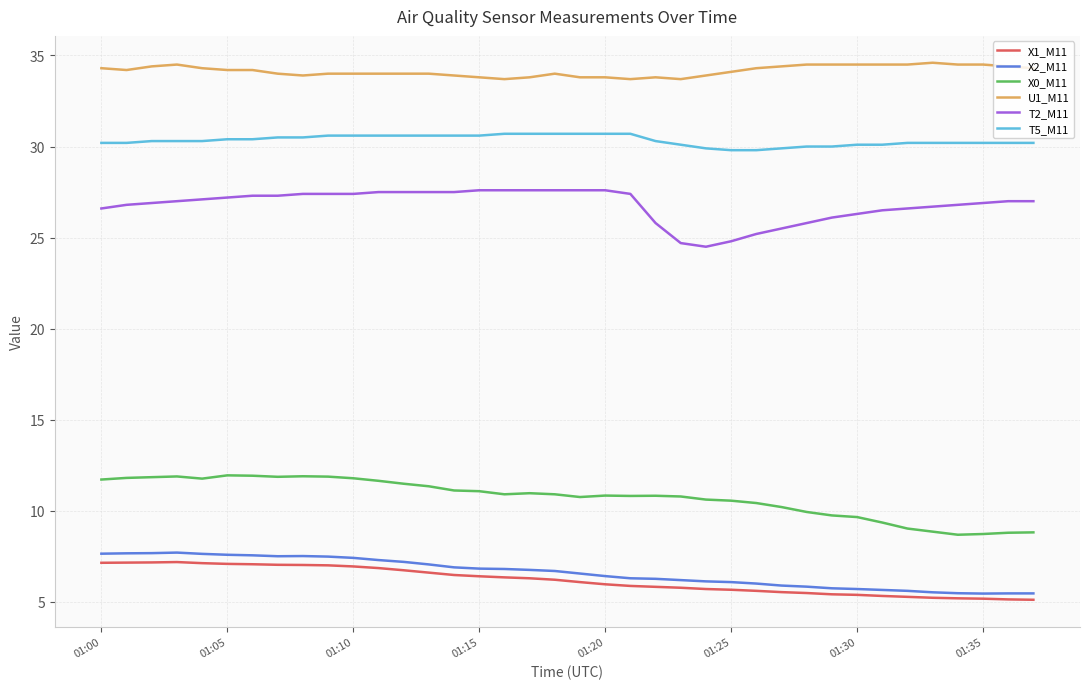

True or false: U1_M11 and T5_M11 intersect in this chart.

False